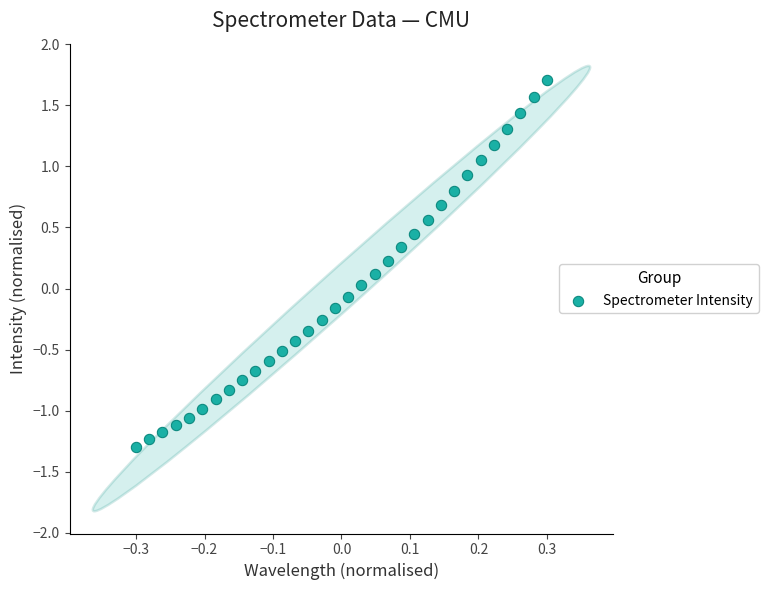

What is the range of Y values (max minus min)?

3.0